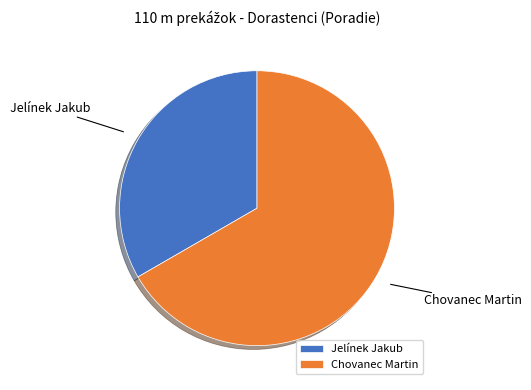

Approximately how many times larger is the value at Chovanec Martin compared to Jelínek Jakub?

2.0